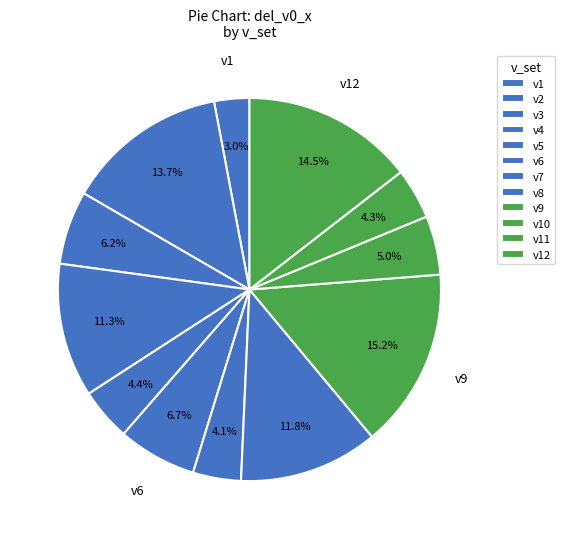

Count the number of slices in the pie.

12